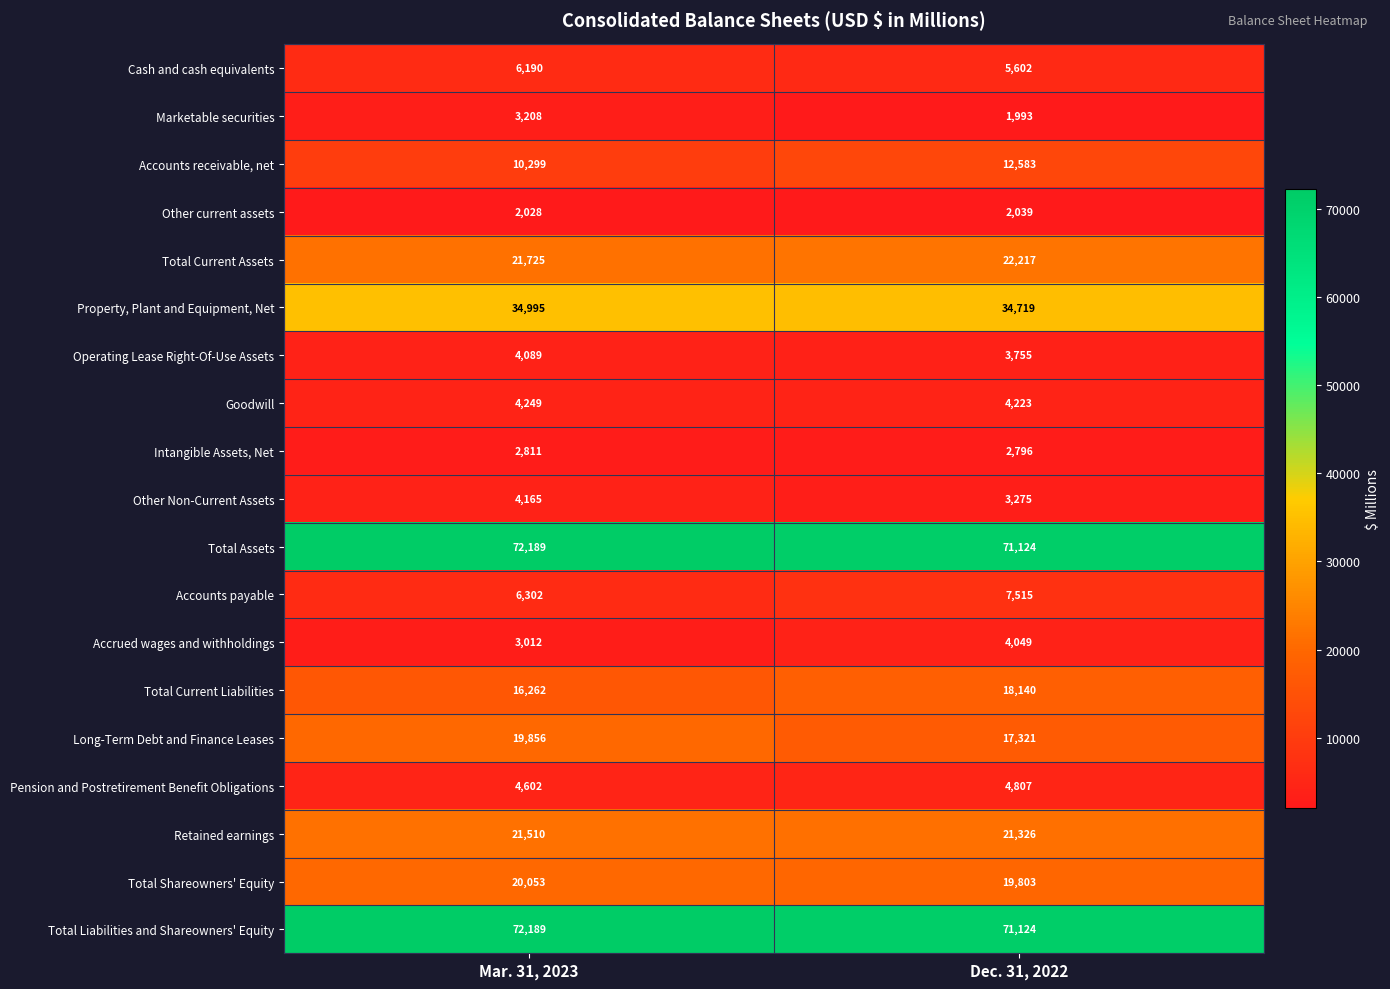

List the labels in order of Accounts receivable, net value, smallest first.

Mar. 31, 2023, Dec. 31, 2022